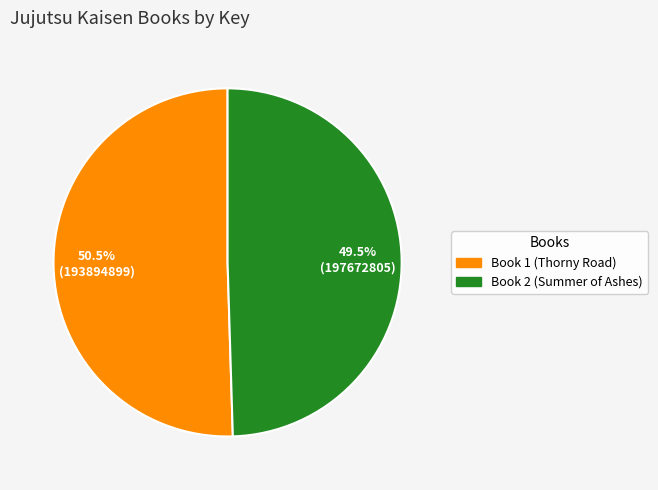

Is there any slice that represents more than half of the pie?

Yes